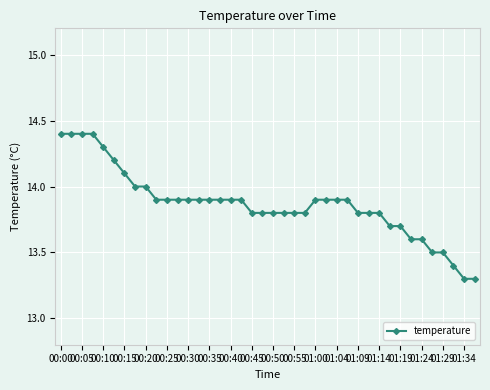

What is the smallest value displayed?

13.3